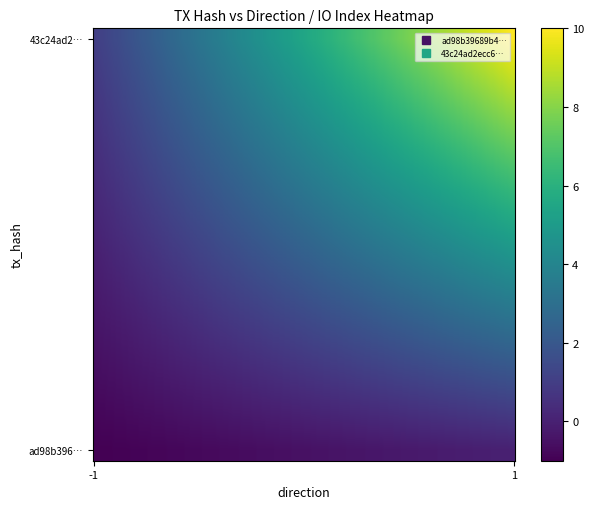

Which has a higher value, 1 or -1?

1